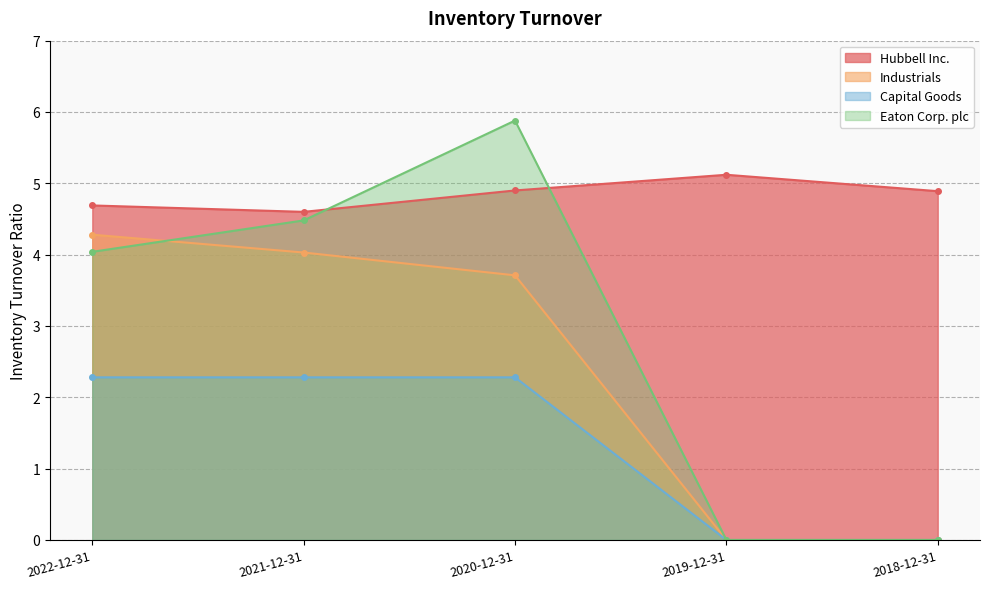

How many lines are shown in the chart?

4